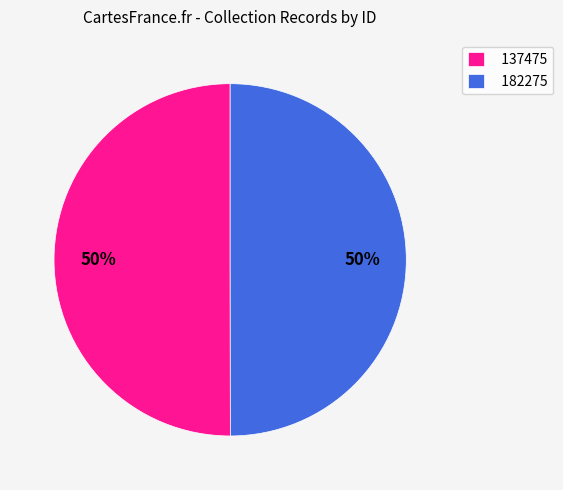

To the nearest percent, what is the average slice percentage?

50%